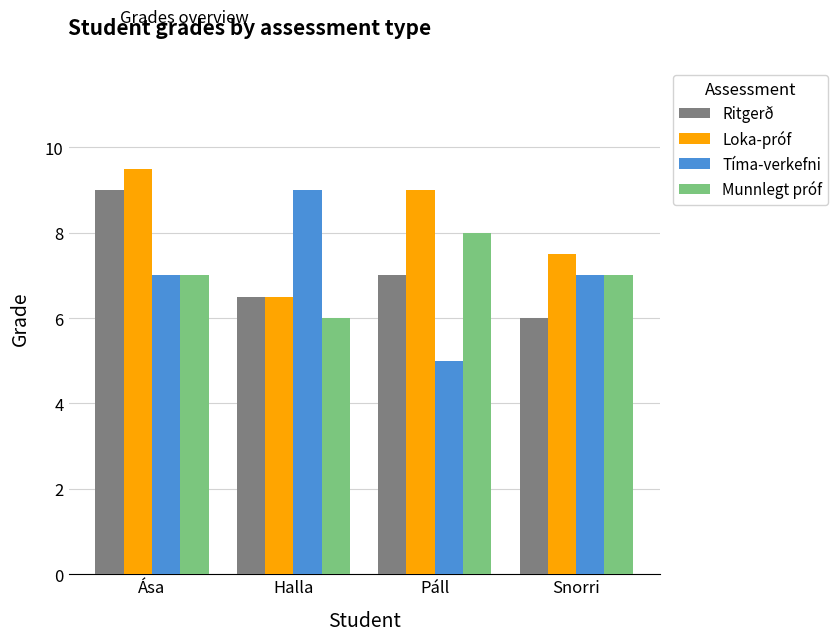

What is the value of the Munnlegt próf bar at the 4th from the left?

7.0